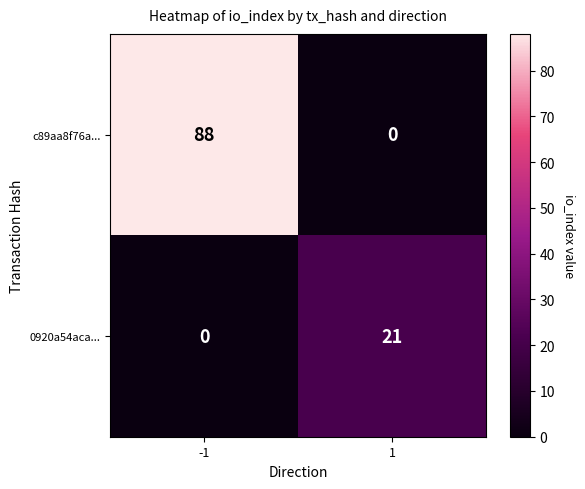

Is it true that c89aa8f76a... equals 88 at -1?

True